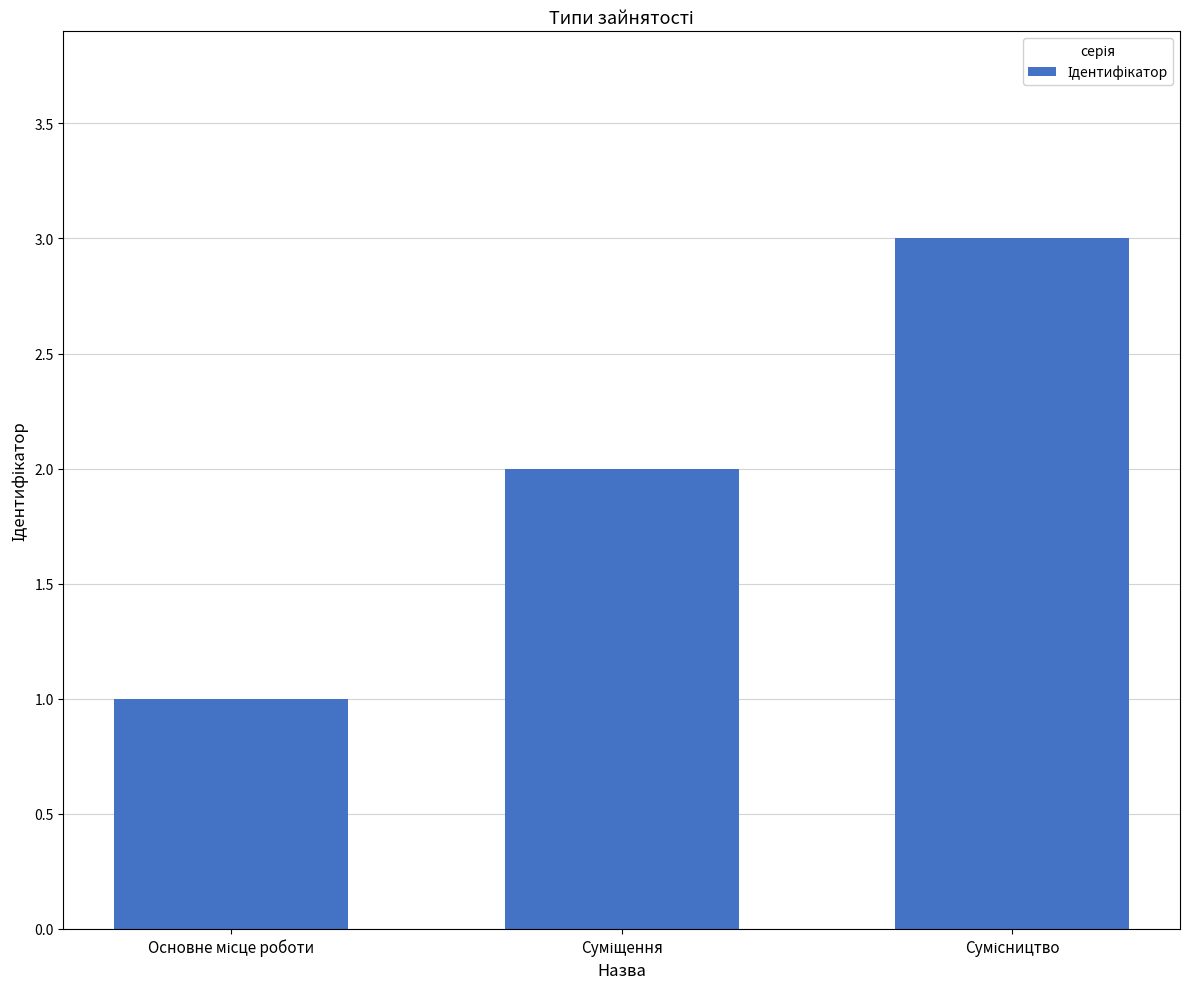

Reading left to right, what are all the values shown in this chart?

1	2	3